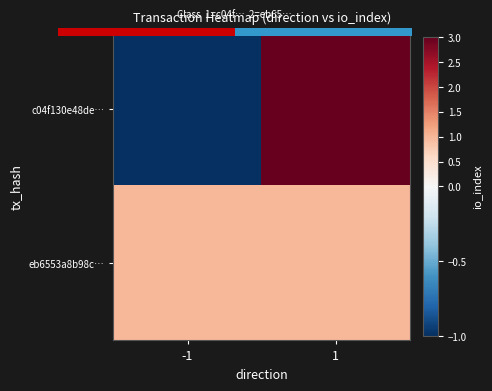

Which series has the widest spread of values?

c04f130e48de…